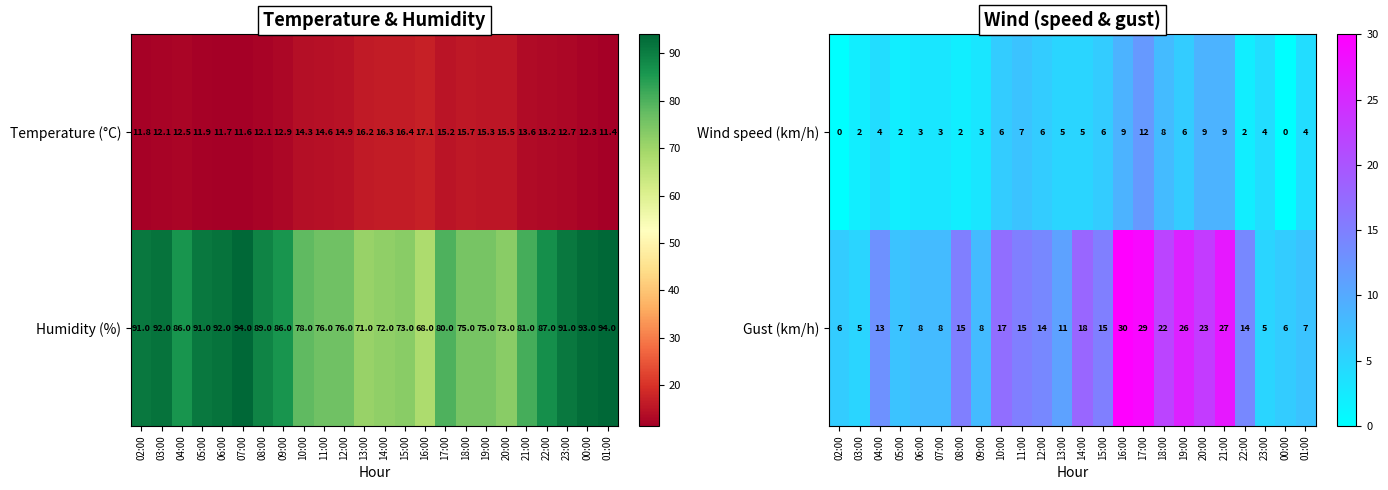

What is the difference between the Wind speed (km/h) values at 17:00 and 23:00?

8